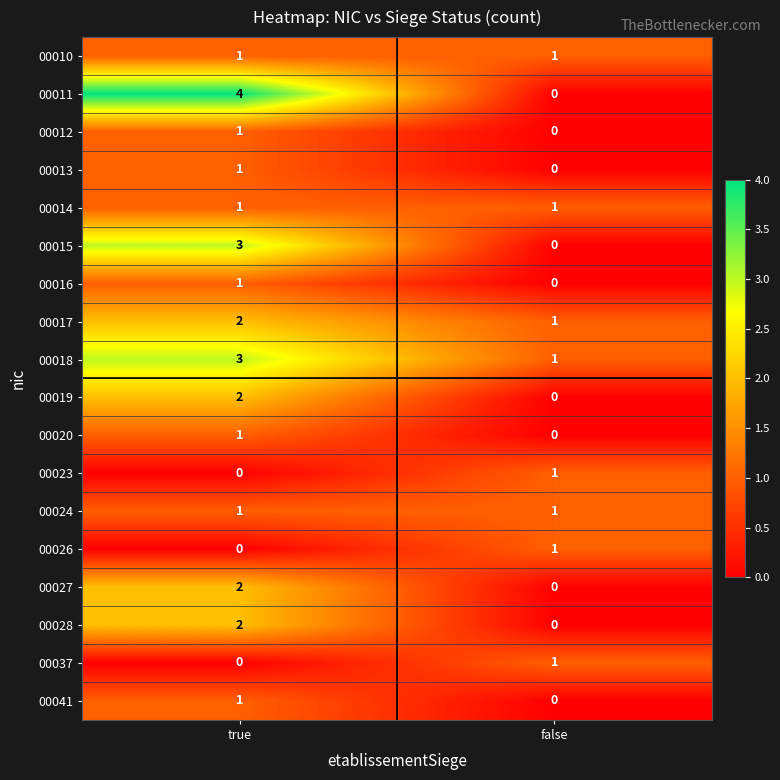

Rank the categories by 00015 value from highest to lowest.

true, false